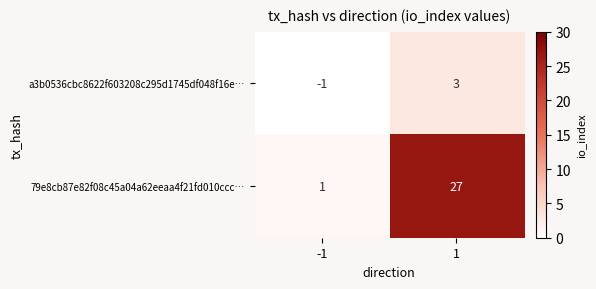

How many series are shown in this chart?

2